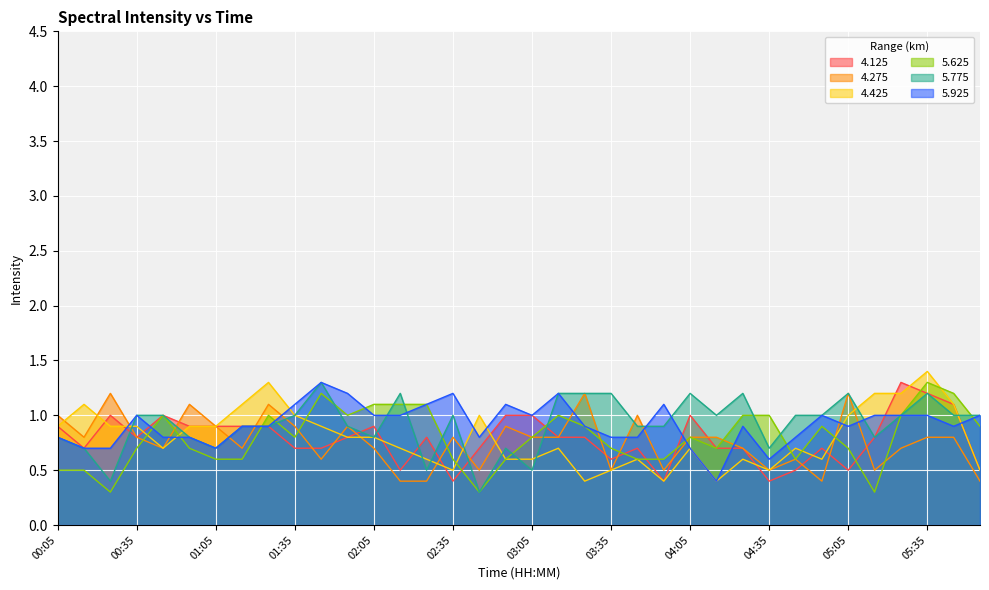

Reading left to right, extract all data points from this chart.

4.125: 0.9	0.7	1.0	0.8	1.0	0.9	0.9	0.9	0.9	0.7	0.7	0.8	0.9	0.5	0.8	0.4	0.7	1.0	1.0	0.8	0.8	0.6	0.7	0.4	1.0	0.7	0.7	0.4	0.5	0.7	0.5	0.8	1.3	1.2	1.1	0.5
4.275: 1.0	0.8	1.2	0.8	0.7	1.1	0.9	0.7	1.1	0.9	0.6	0.9	0.7	0.4	0.4	0.8	0.5	0.9	0.8	0.8	1.2	0.5	1.0	0.5	0.8	0.8	0.7	0.5	0.6	0.4	1.2	0.5	0.7	0.8	0.8	0.4
4.425: 0.9	1.1	0.9	0.9	0.7	0.9	0.9	1.1	1.3	1.0	0.9	0.8	0.8	0.7	0.6	0.5	1.0	0.6	0.6	0.7	0.4	0.5	0.6	0.4	0.7	0.4	0.6	0.5	0.7	0.6	1.0	1.2	1.2	1.4	1.1	0.5
5.625: 0.5	0.5	0.3	0.7	1.0	0.7	0.6	0.6	1.0	0.8	1.2	1.0	1.1	1.1	1.1	0.6	0.3	0.6	0.8	1.0	0.9	0.7	0.6	0.6	0.8	0.7	1.0	1.0	0.6	0.9	0.7	0.3	1.0	1.3	1.2	0.9
5.775: 0.8	0.7	0.4	1.0	1.0	0.8	0.7	0.9	0.9	1.0	1.3	0.9	0.8	1.2	0.5	1.0	0.3	0.7	0.5	1.2	1.2	1.2	0.9	0.9	1.2	1.0	1.2	0.7	1.0	1.0	1.2	0.8	1.0	1.2	1.0	1.0
5.925: 0.8	0.7	0.7	1.0	0.8	0.8	0.7	0.9	0.9	1.1	1.3	1.2	1.0	1.0	1.1	1.2	0.8	1.1	1.0	1.2	0.9	0.8	0.8	1.1	0.7	0.4	0.9	0.6	0.8	1.0	0.9	1.0	1.0	1.0	0.9	1.0